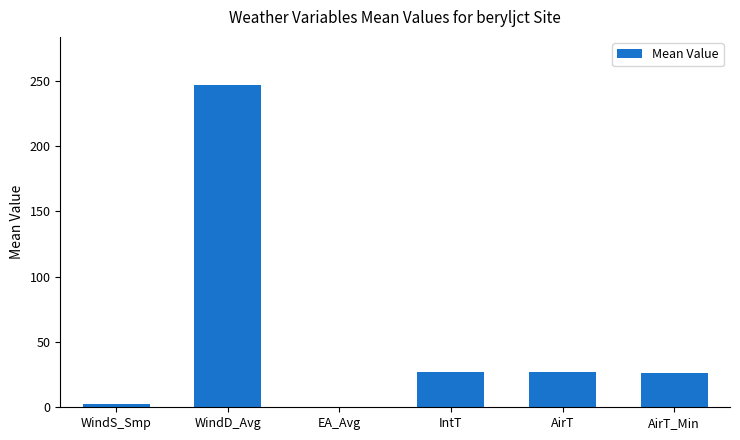

Between IntT and WindD_Avg, which is larger?

WindD_Avg